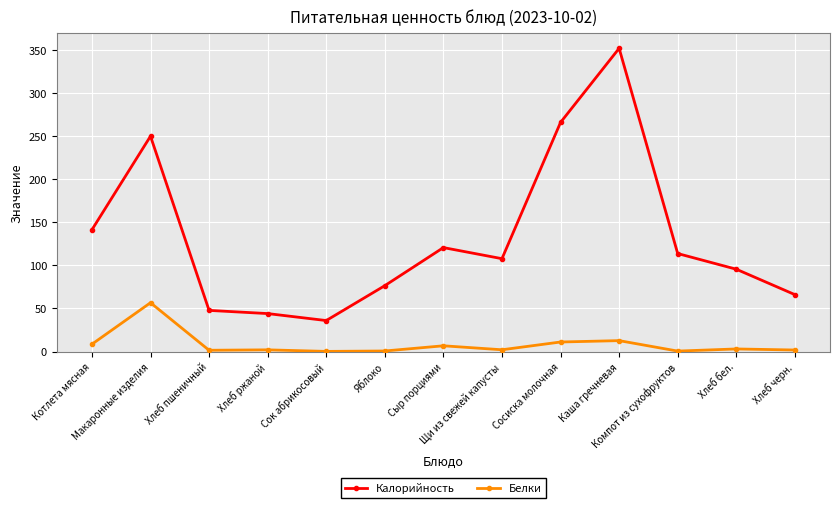

What are all the series names shown in the legend?

Калорийность, Белки